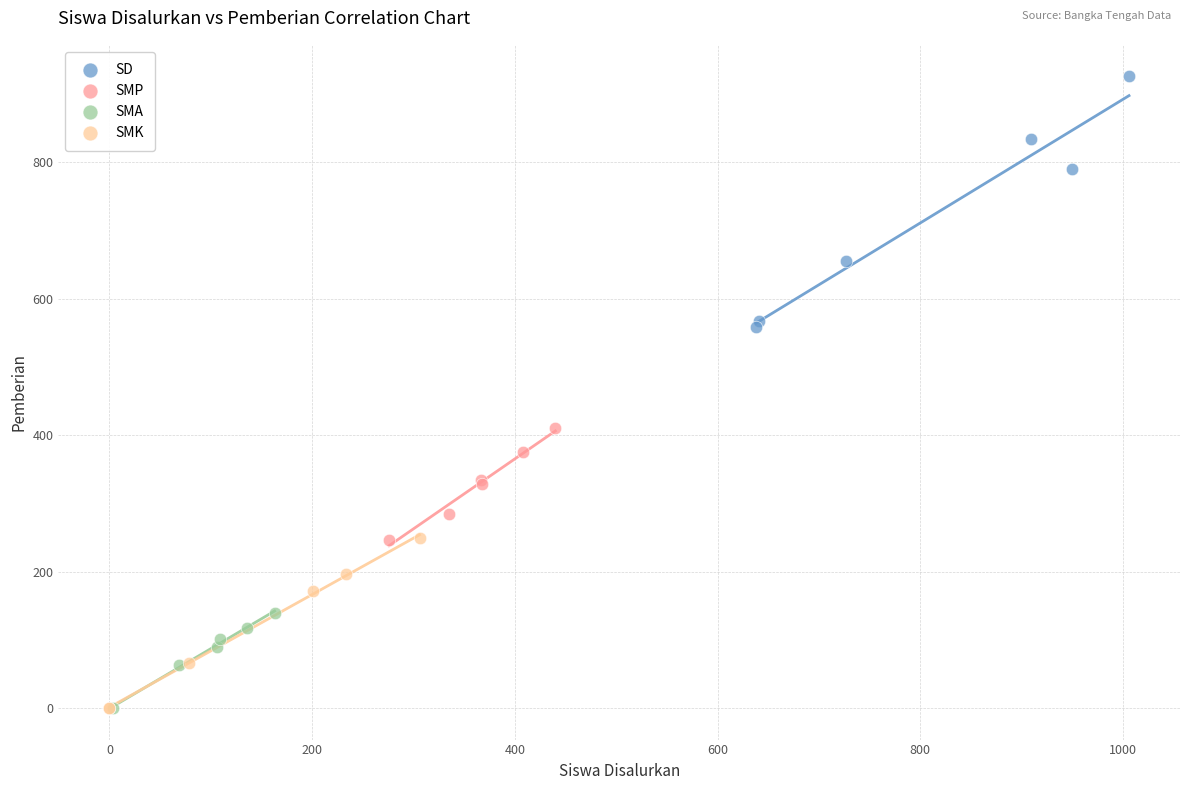

What are all the series names shown in the legend?

SD, SMP, SMA, SMK